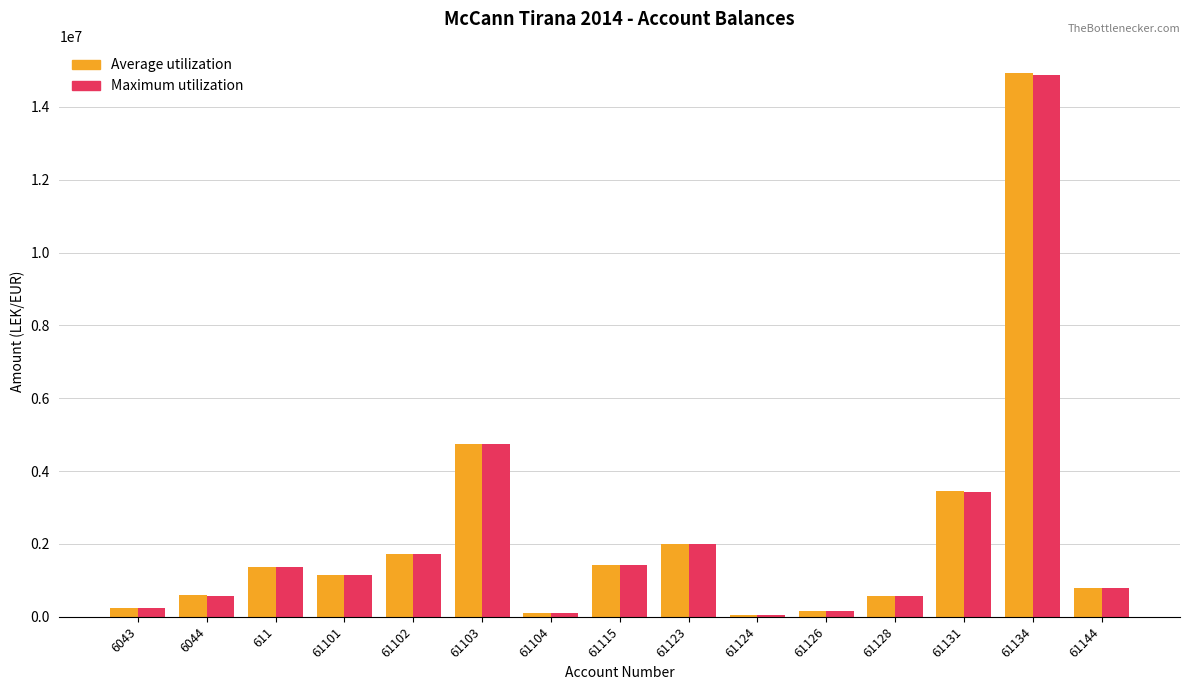

What is the spread (max minus min) of values at 6044?

12822.0